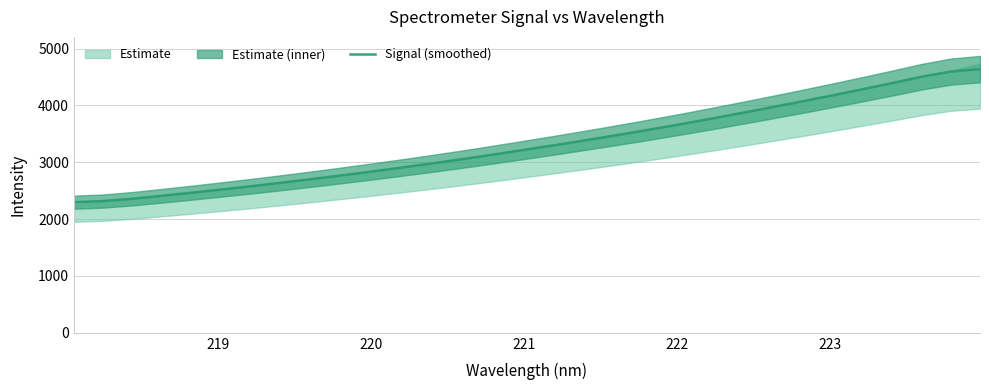

What is the maximum value for Signal (smoothed)?

4639.0